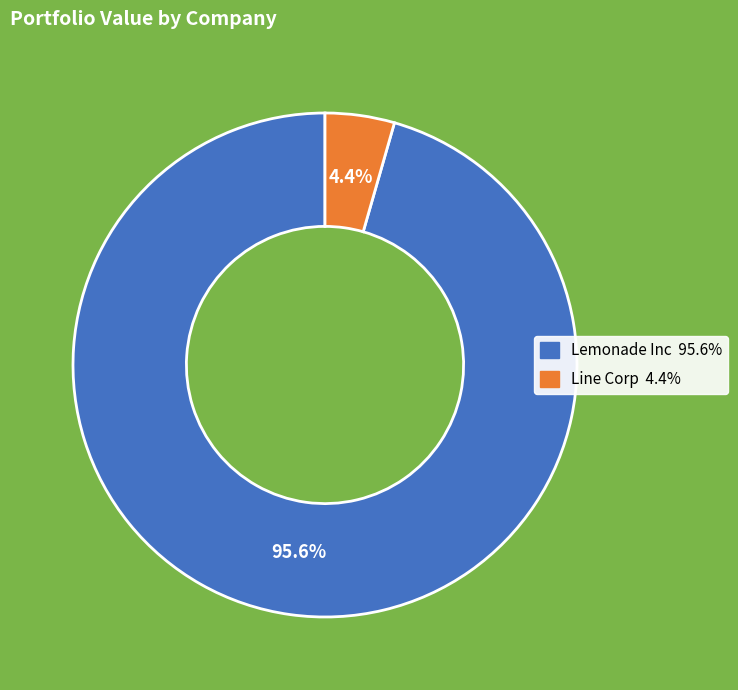

Combined, do Lemonade Inc and Line Corp account for over 50%?

Yes